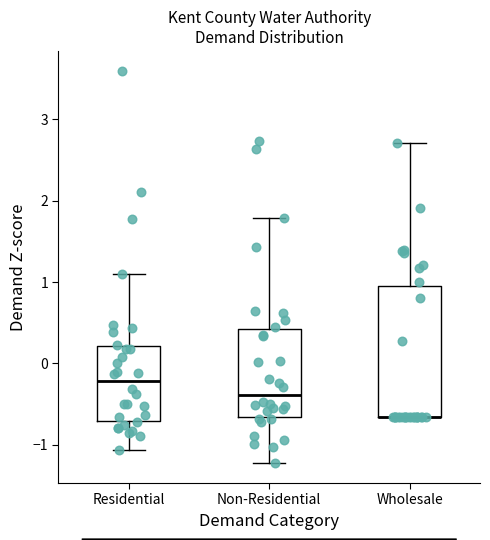

Reading left to right, read every box against the y-axis: the position of its median line, the range the box covers, and the ends of its whiskers. The values are not printed on the chart, so give them approximately, as read against the axis.

Residential: median -0.2, box -0.7 to 0.2, whiskers -1.1 to 1.1
Non-Residential: median -0.4, box -0.7 to 0.4, whiskers -1.2 to 1.8
Wholesale: median -0.7 (drawn on the box's lower edge), box -0.7 to 1.0, whiskers -0.7 to 2.7